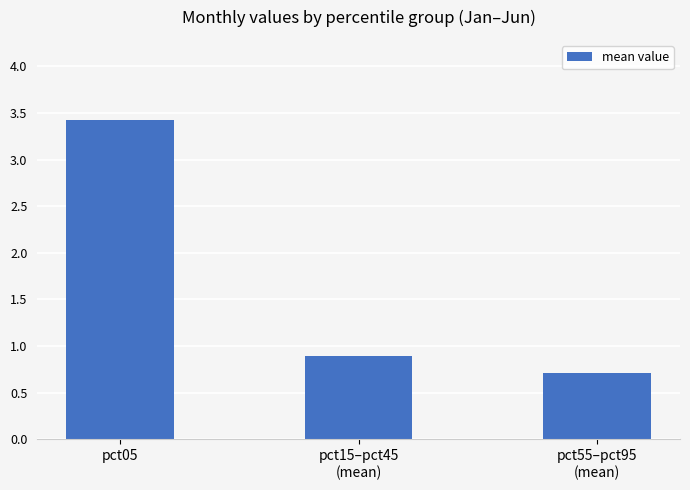

The value at pct55–pct95
(mean) is 0.7. True or false?

True